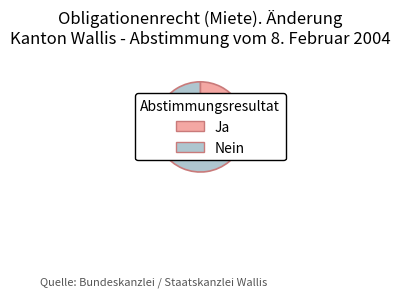

Count the number of slices in the pie.

2